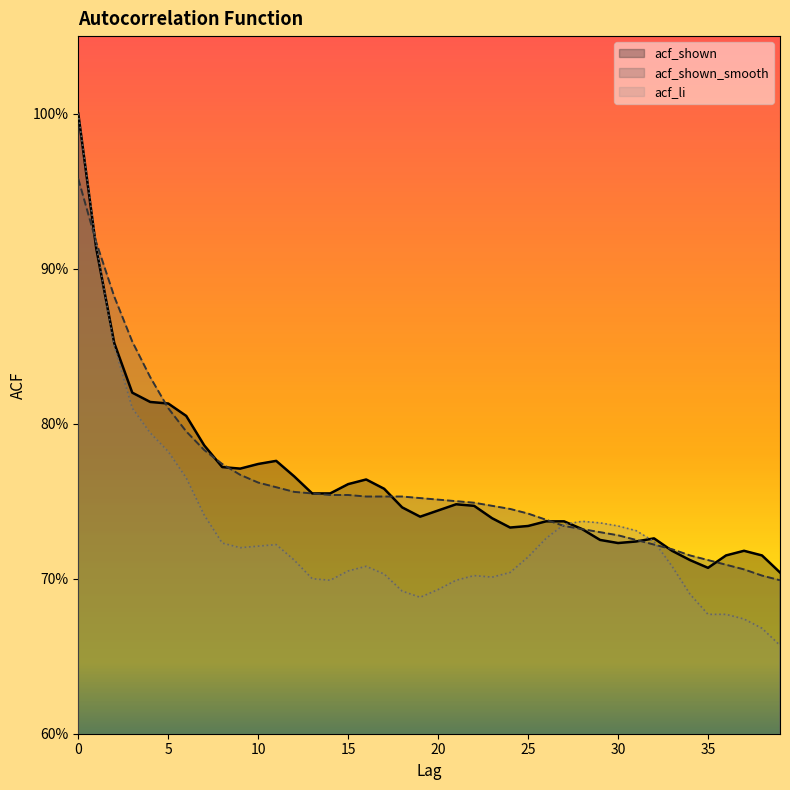

The acf_shown_smooth series shows 0.2 at 13. True or false?

False